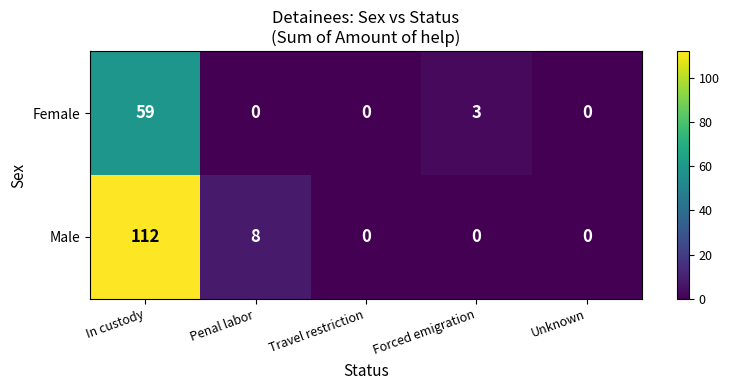

Reading right to left, extract all data points from this chart.

Female: 0	3	0	0	59
Male: 0	0	0	8	112